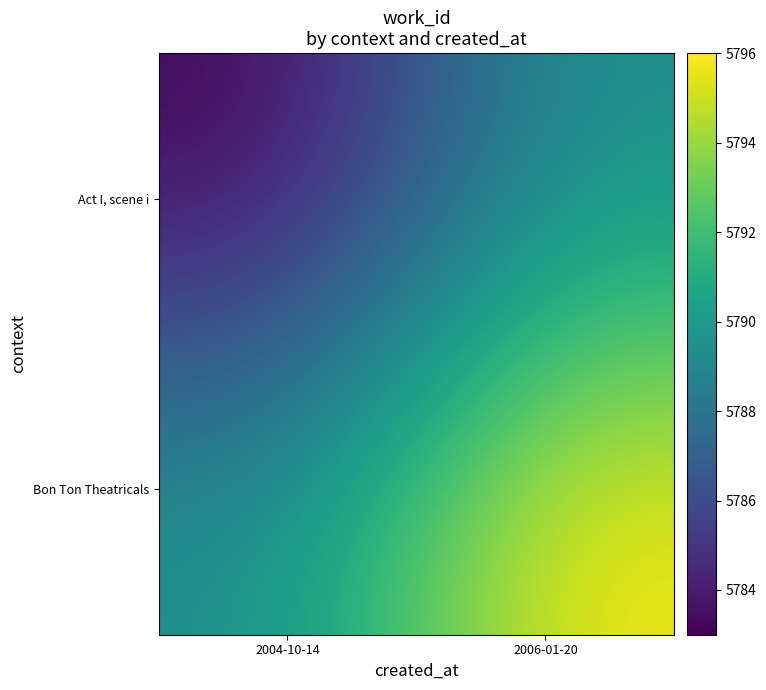

Rank the series by their average value, from lowest to highest.

Act I, scene i, Bon Ton Theatricals